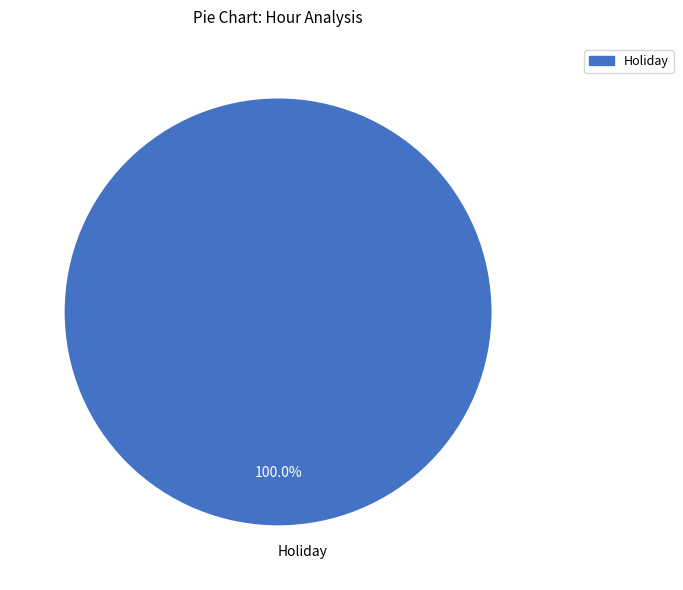

Count the number of slices in the pie.

1